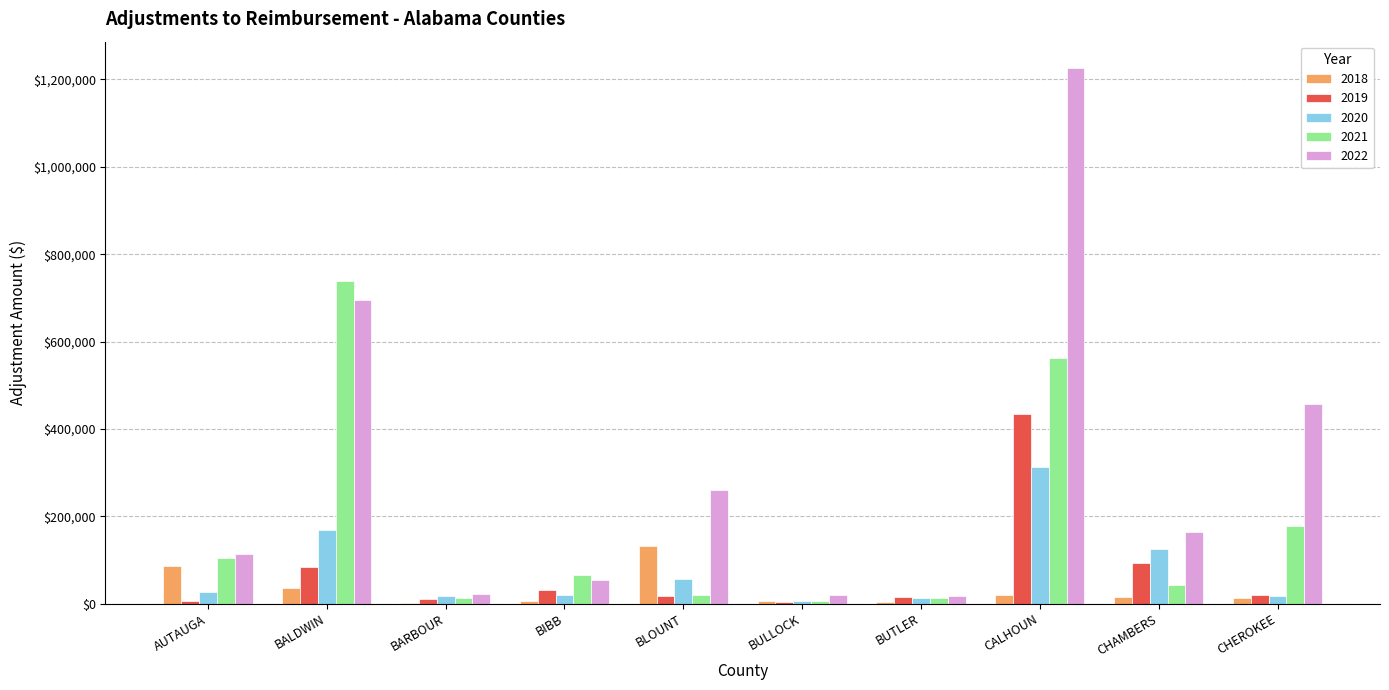

True or false: 2022 has a value of 19533.8 at BULLOCK.

True